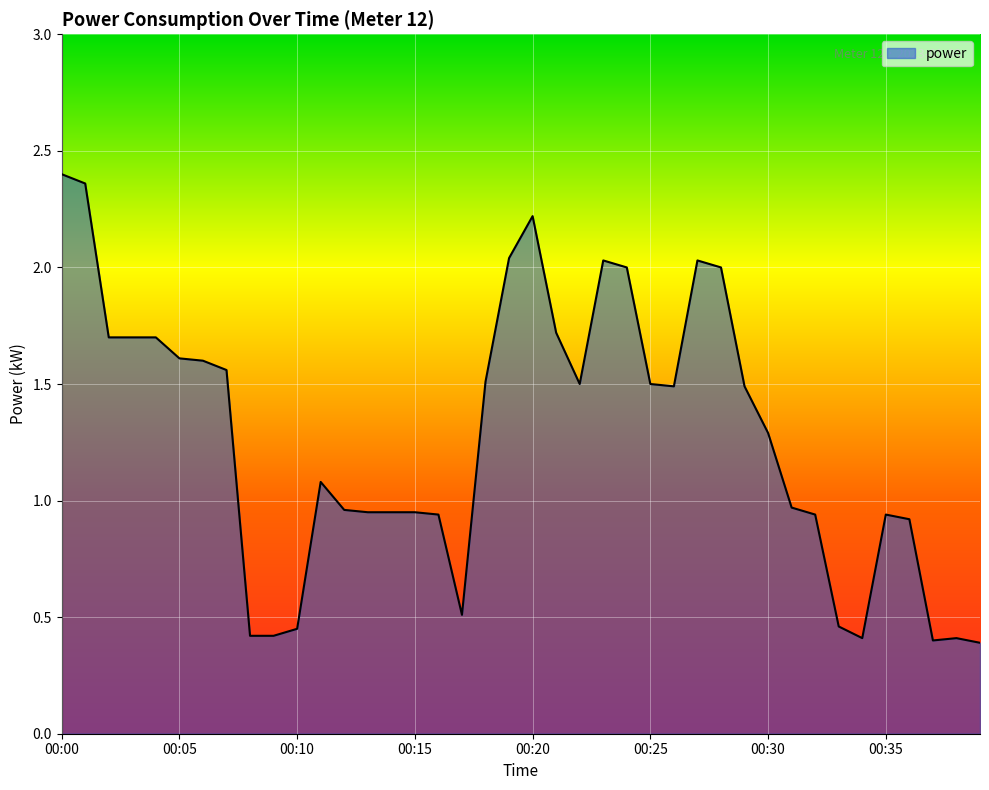

What is the smallest value displayed?

0.4